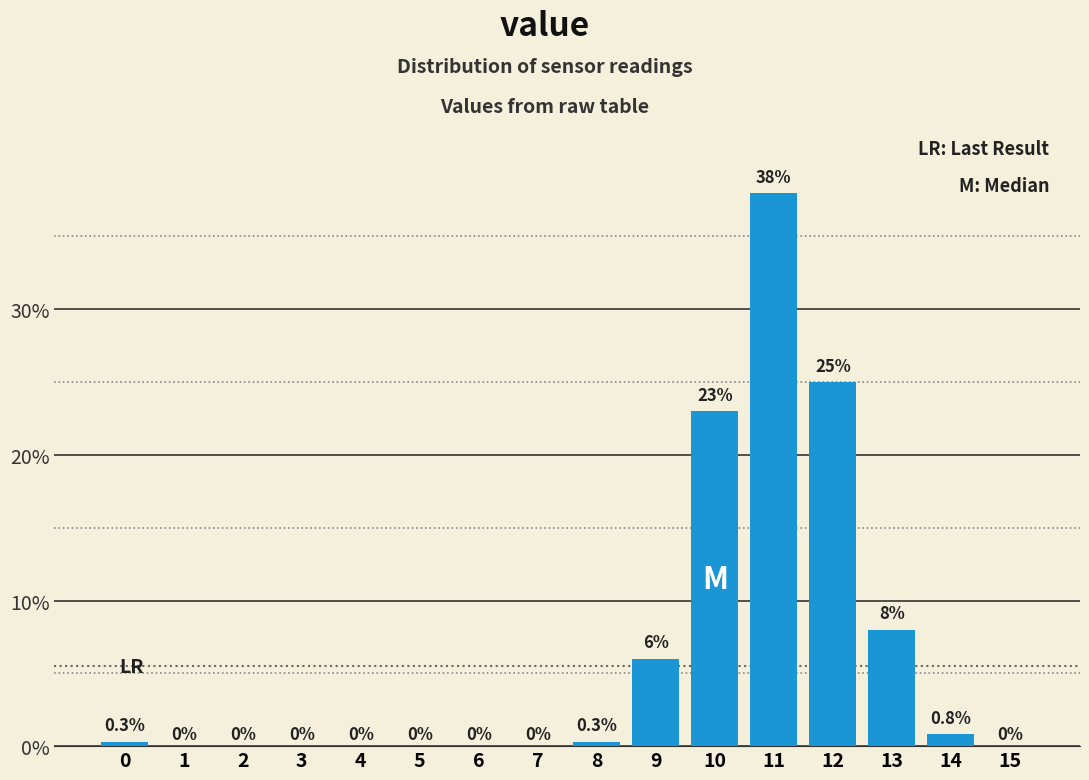

Are the bars horizontal?

No